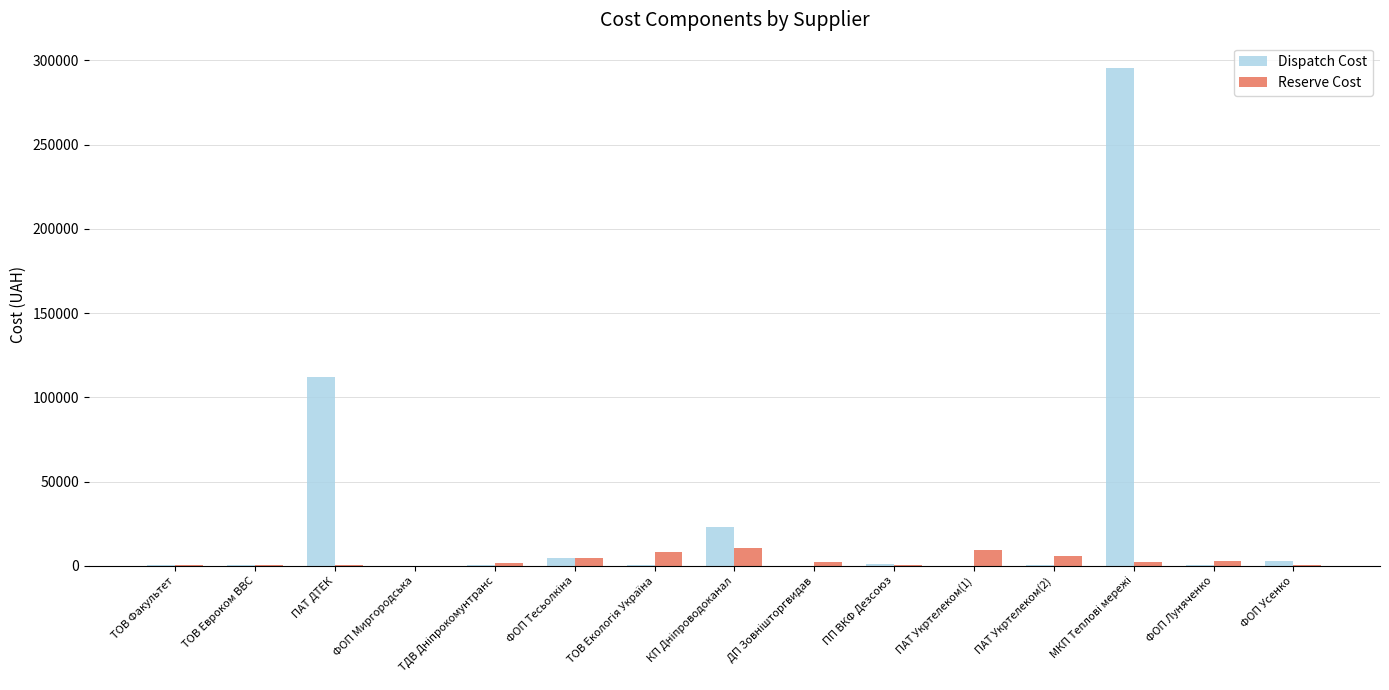

How many groups of bars are there?

15